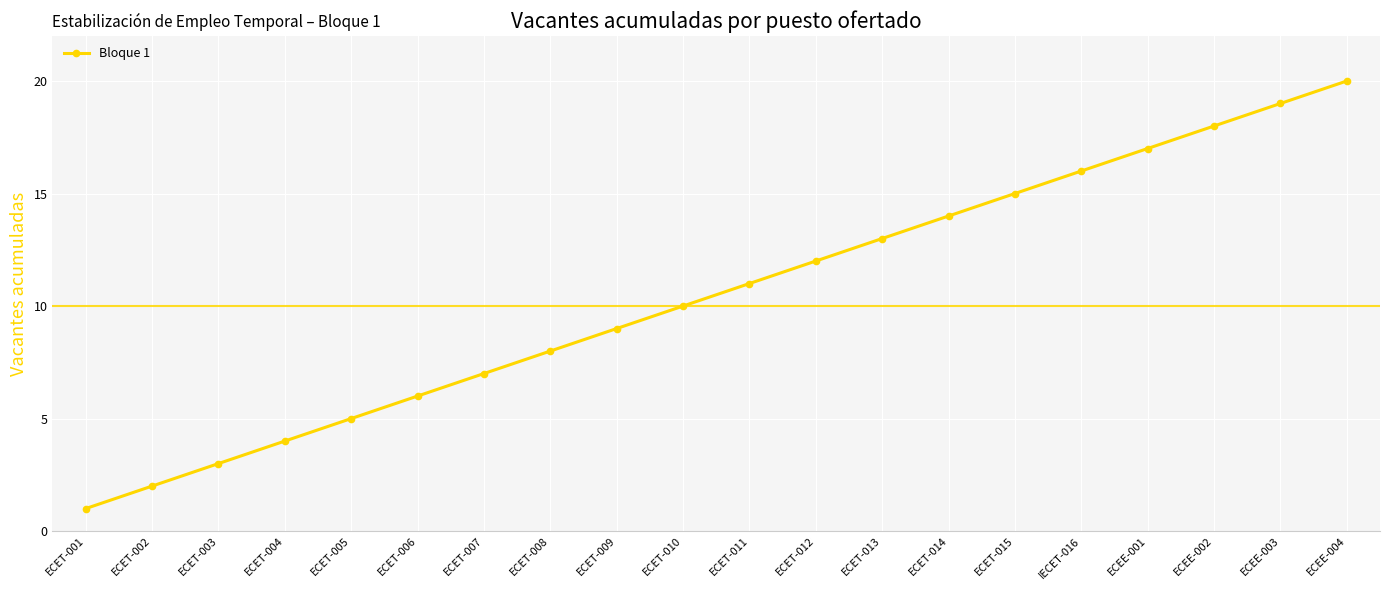

Rank the categories by value from lowest to highest.

ECET-001, ECET-002, ECET-003, ECET-004, ECET-005, ECET-006, ECET-007, ECET-008, ECET-009, ECET-010, ECET-011, ECET-012, ECET-013, ECET-014, ECET-015, IECET-016, ECEE-001, ECEE-002, ECEE-003, ECEE-004